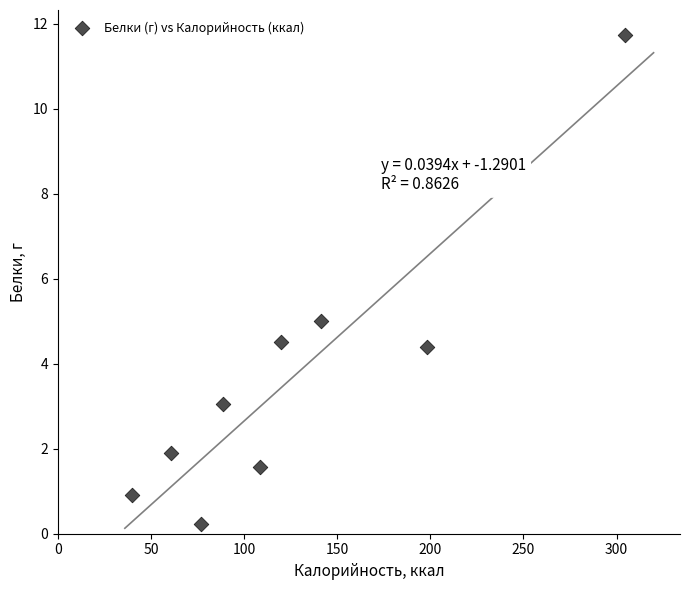

What is the average Y value?

3.7